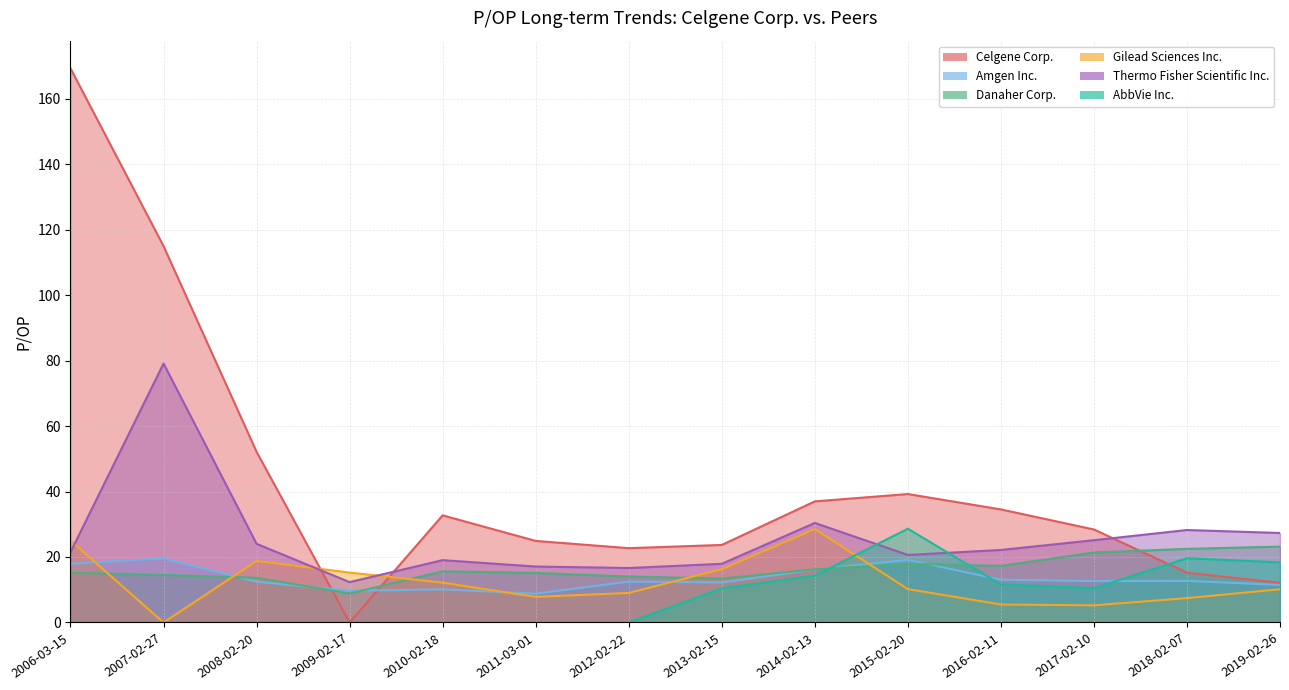

What is the sum of the AbbVie Inc. values at 2019-02-26 and 2008-02-20?

18.4